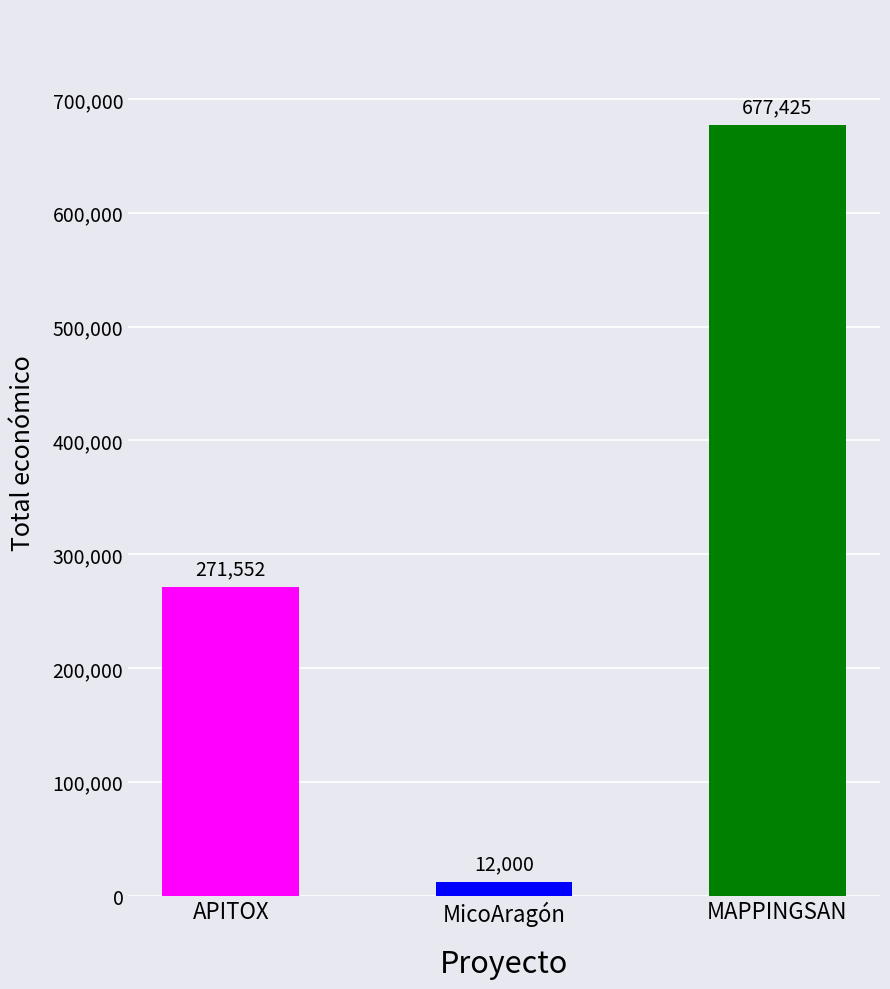

Where is the data nearest to the value 344712?

APITOX